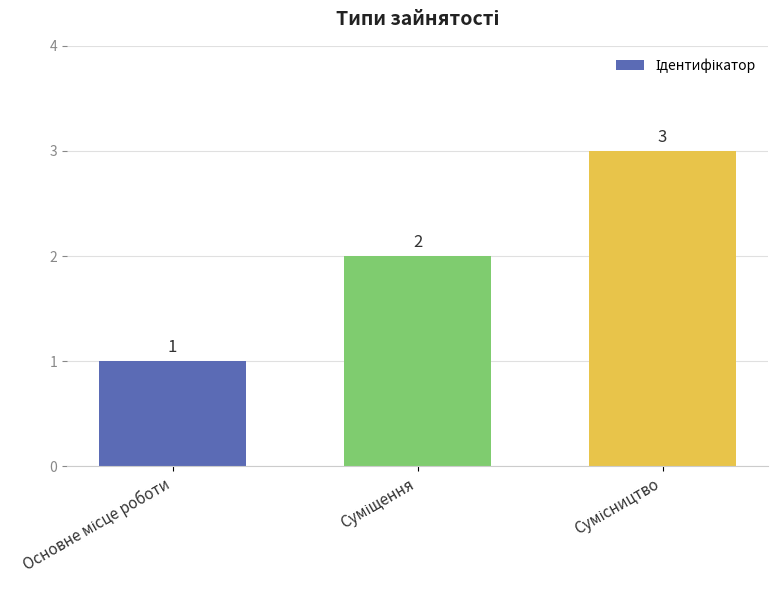

What is the value of the 3rd bar from the left?

3